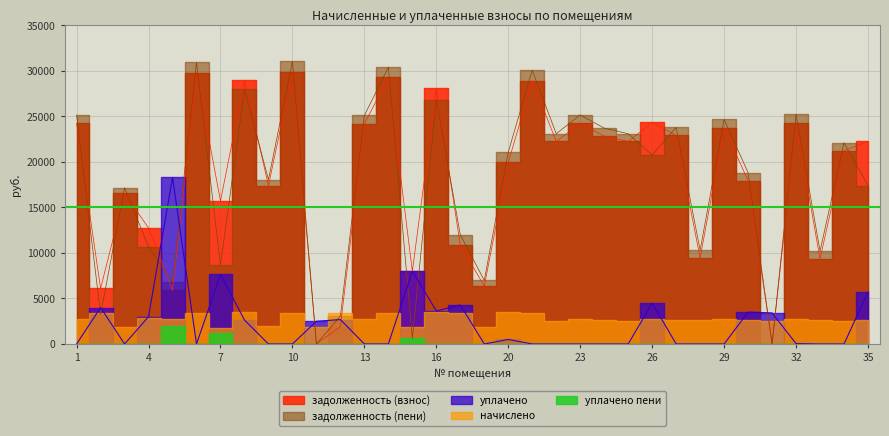

At which label does задолженность (пени) reach its peak?

10